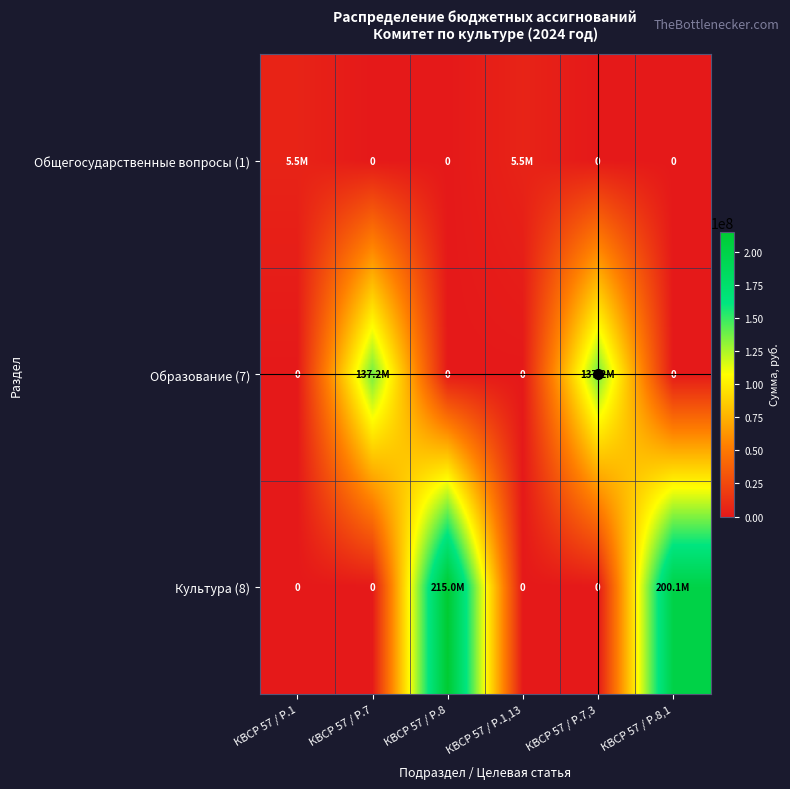

Where is Культура (8) nearest to the value 107504447?

КВСР 57 / Р.8,1